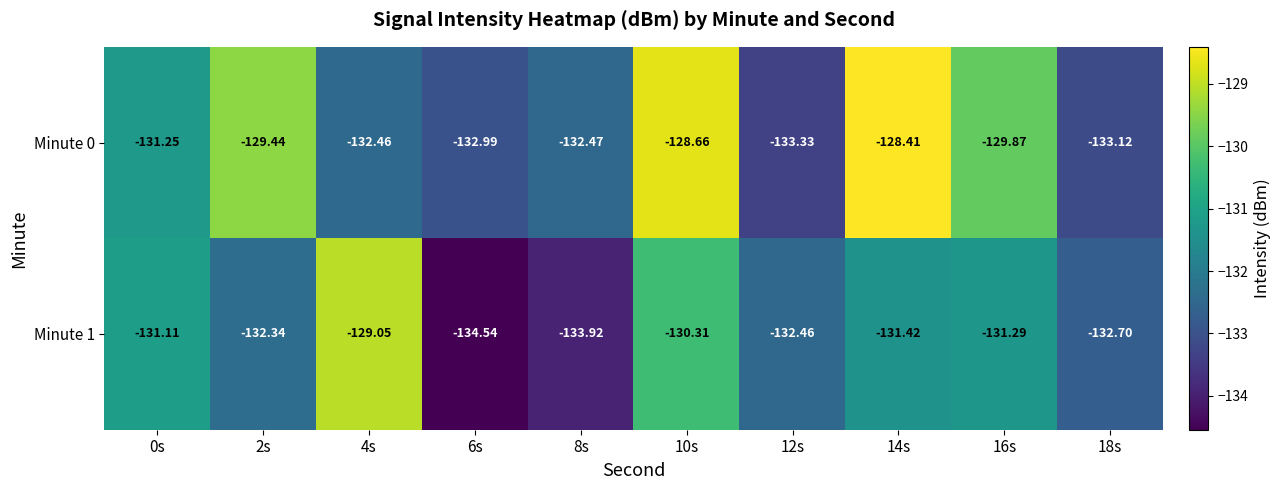

What is the difference between the highest and lowest values at 0s?

0.1